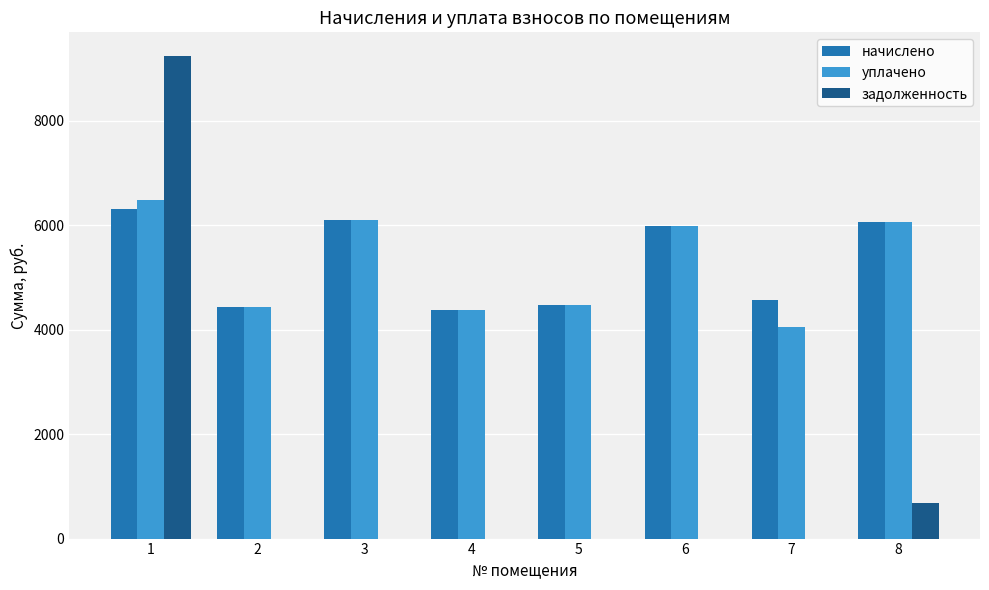

Which series has the largest range (max minus min)?

задолженность